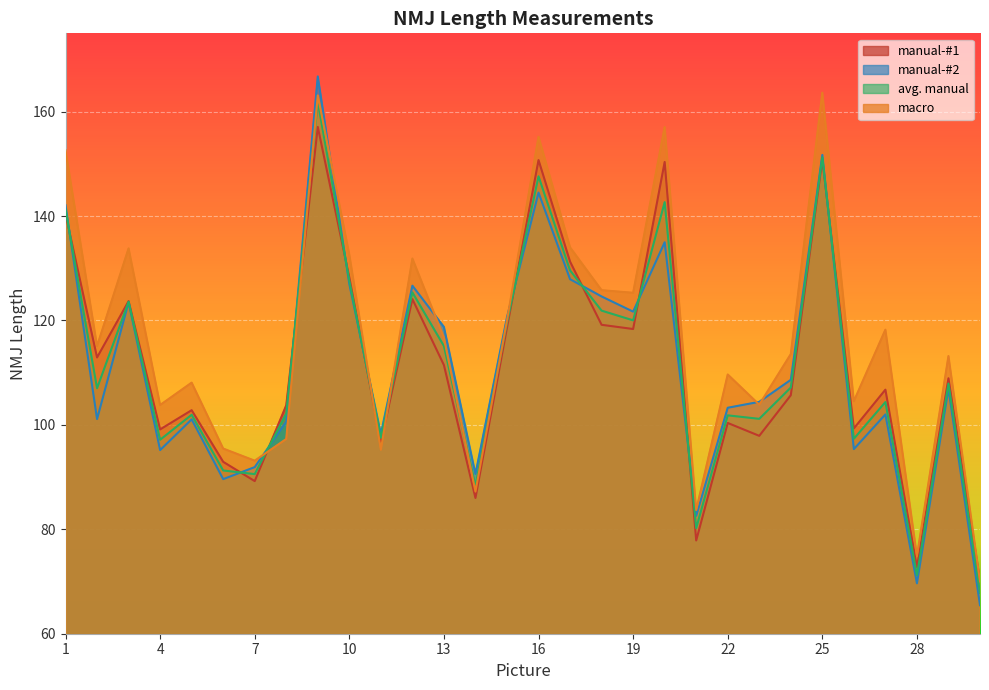

Which category has the lowest value across all series?

30